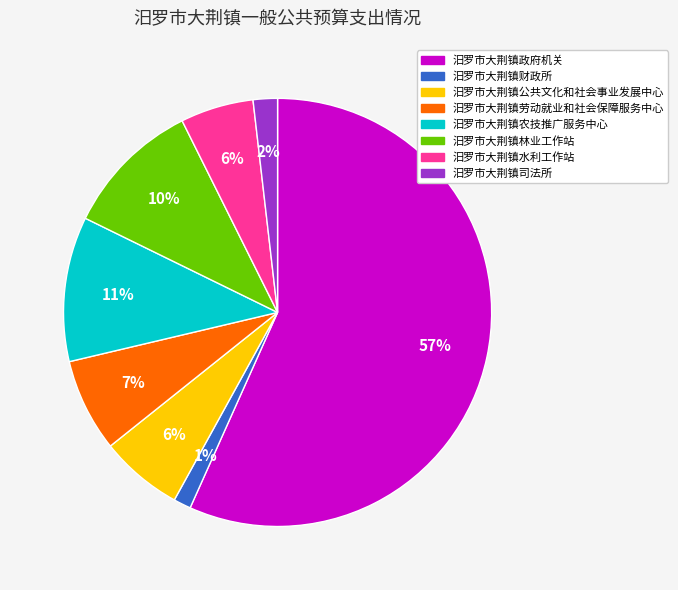

Which category has the biggest portion of the pie?

汨罗市大荆镇政府机关